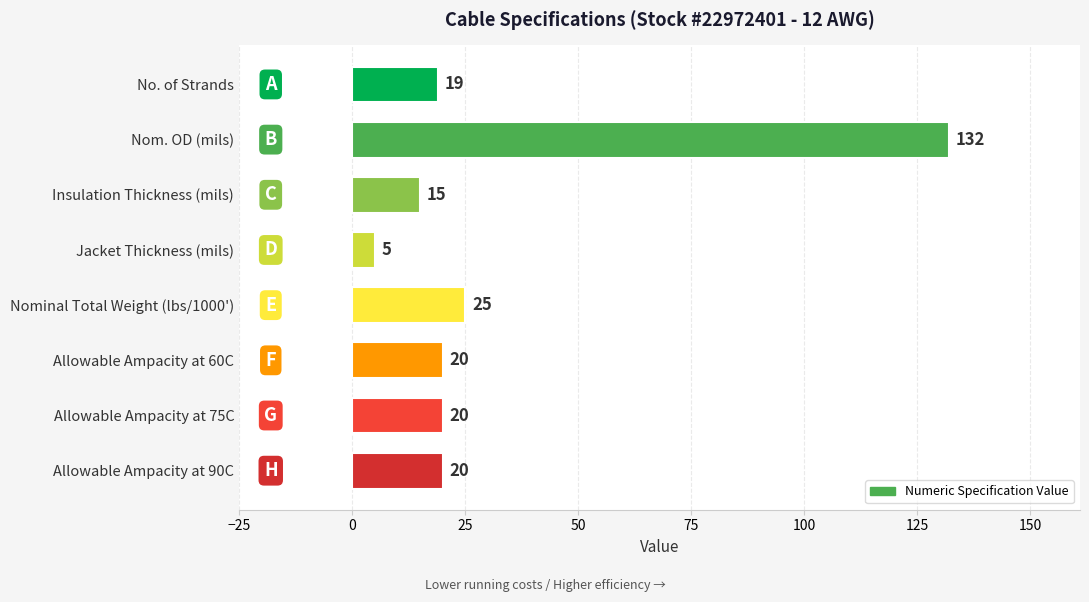

What is the value of the 2nd bar from the top?

132